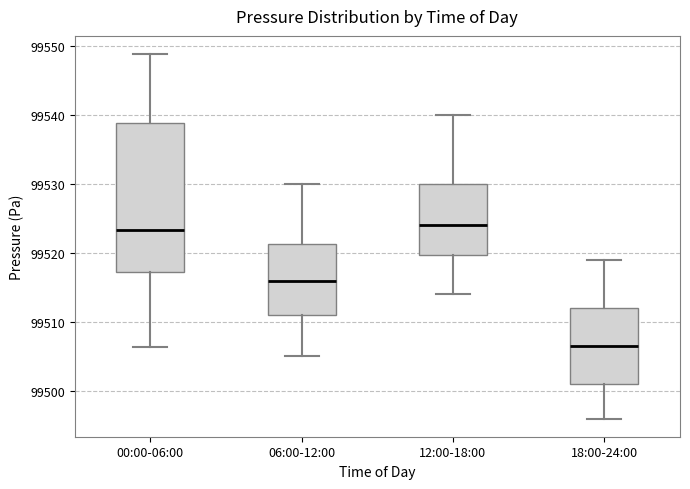

Which box is the tallest, from its lower edge to its upper edge?

00:00-06:00